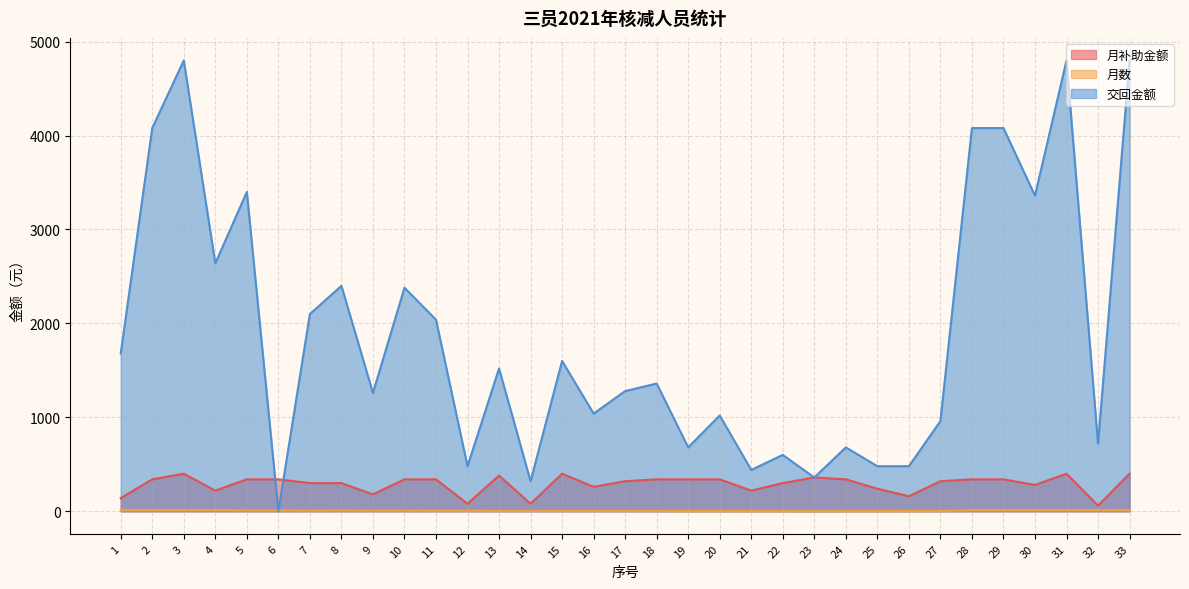

Which series has the largest total across all categories?

交回金额